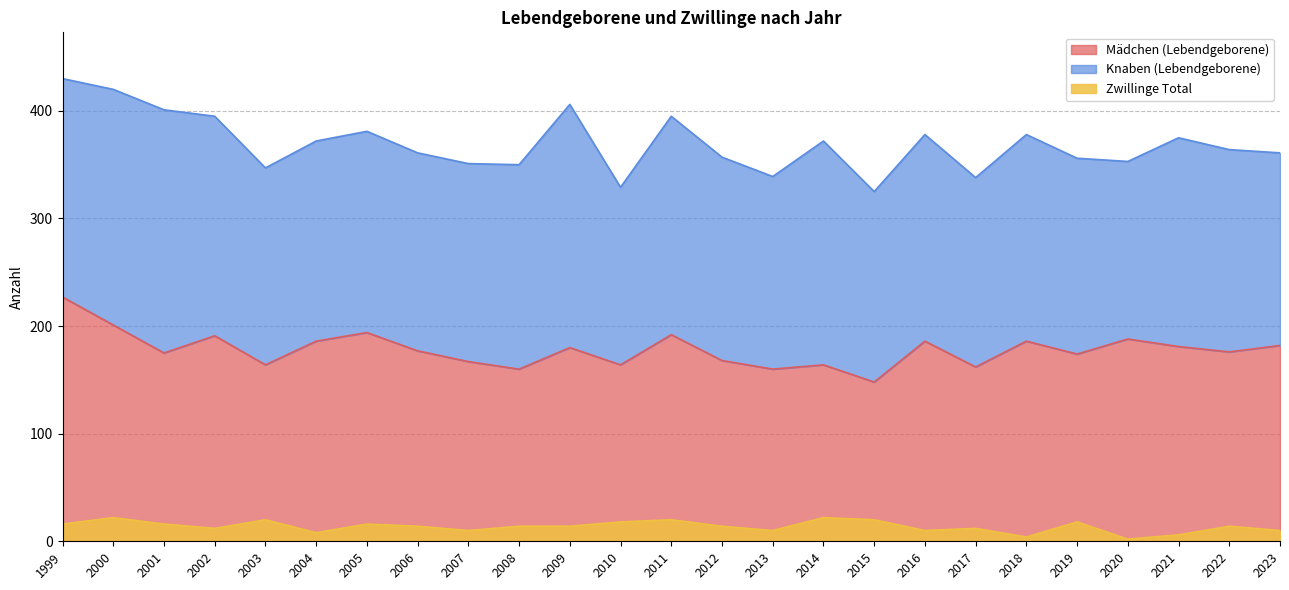

The Mädchen (Lebendgeborene) series shows 242 at 2019. True or false?

False